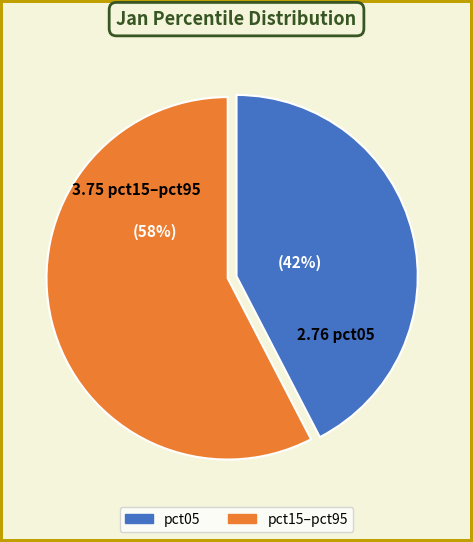

Is there any slice that represents more than half of the pie?

Yes